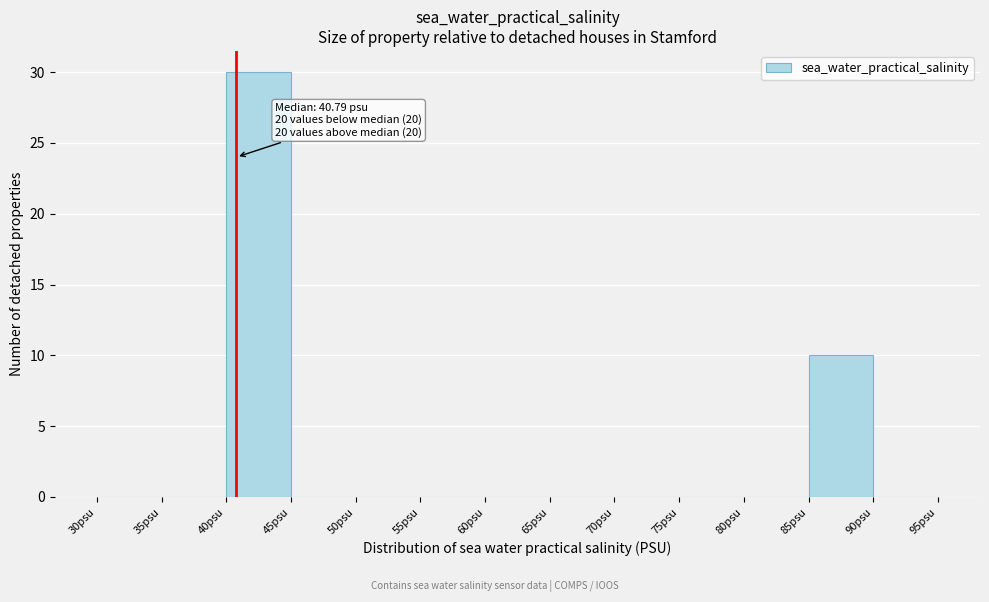

Which range on the x-axis has the tallest bar?

40 to 45